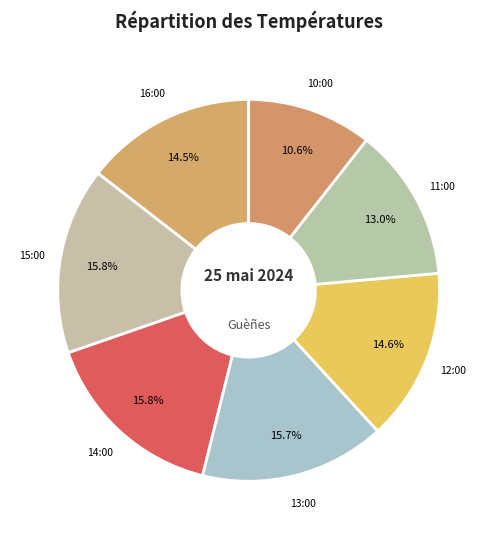

Count the number of slices in the pie.

7